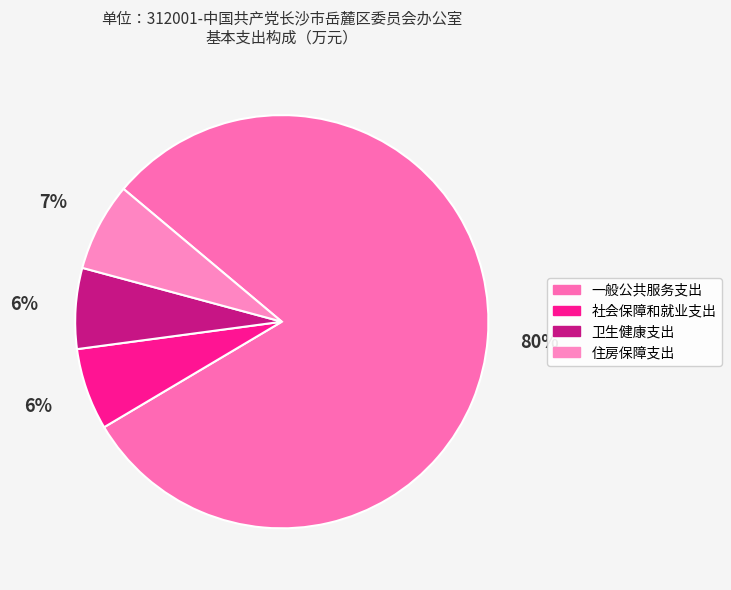

What is the largest slice in the pie chart?

一般公共服务支出